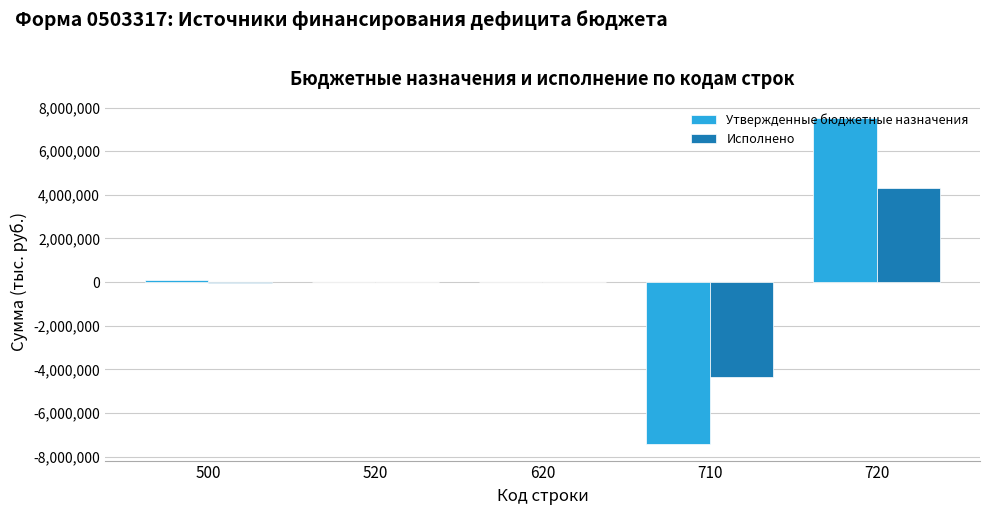

The value of Утвержденные бюджетные назначения at 620 is 9091756.4. True or false?

False